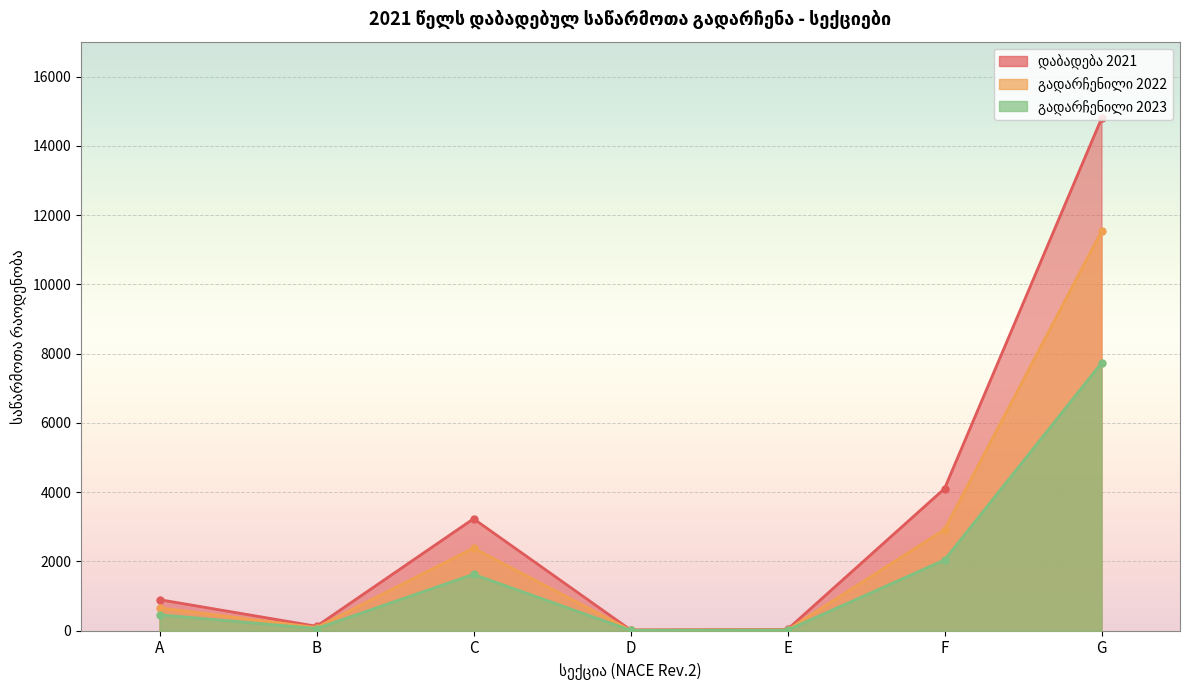

Which label corresponds to the largest value in the chart?

G